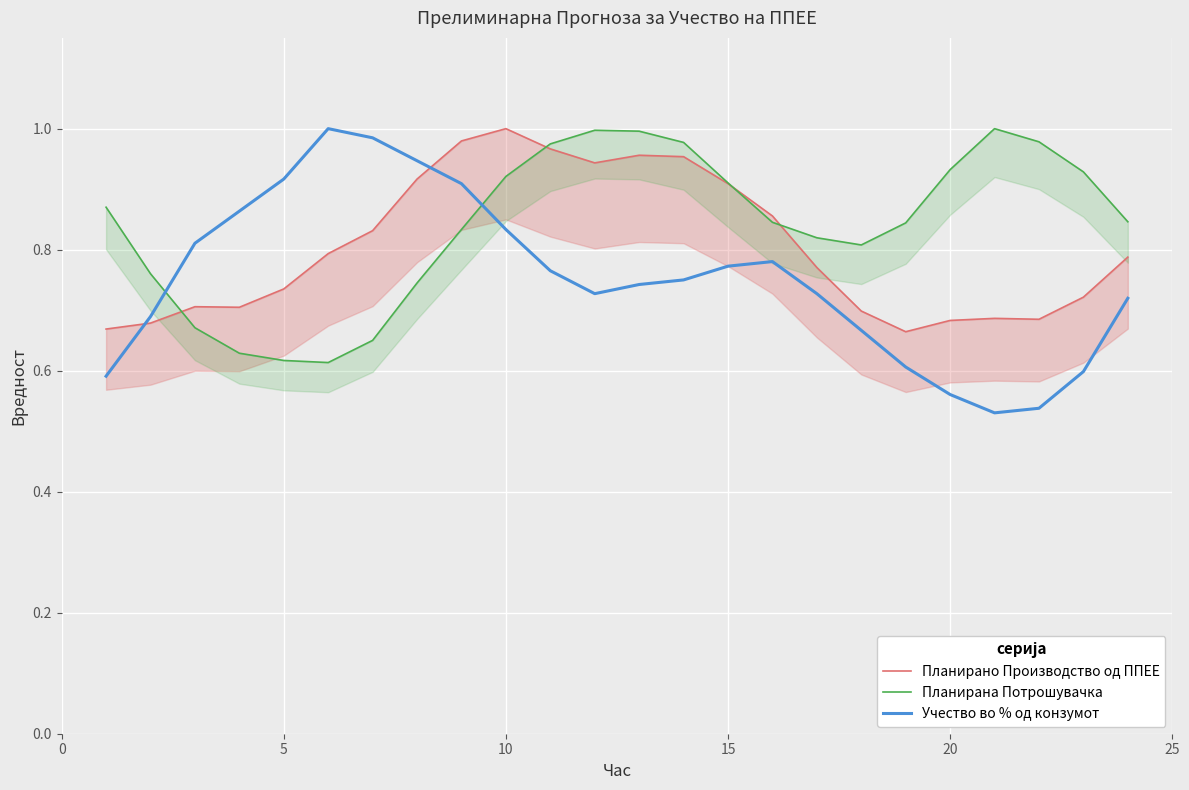

The value of Учество во % од конзумот at 20 is 0.8. True or false?

False